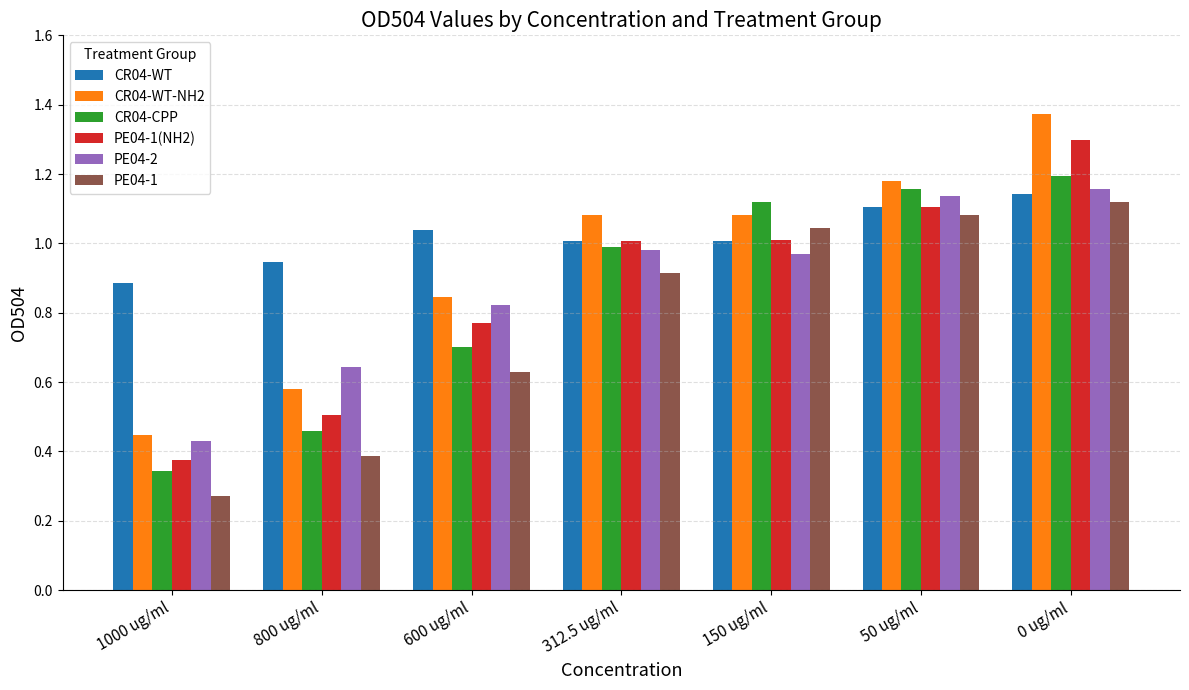

At which category does the chart reach its minimum across all series?

1000 ug/ml